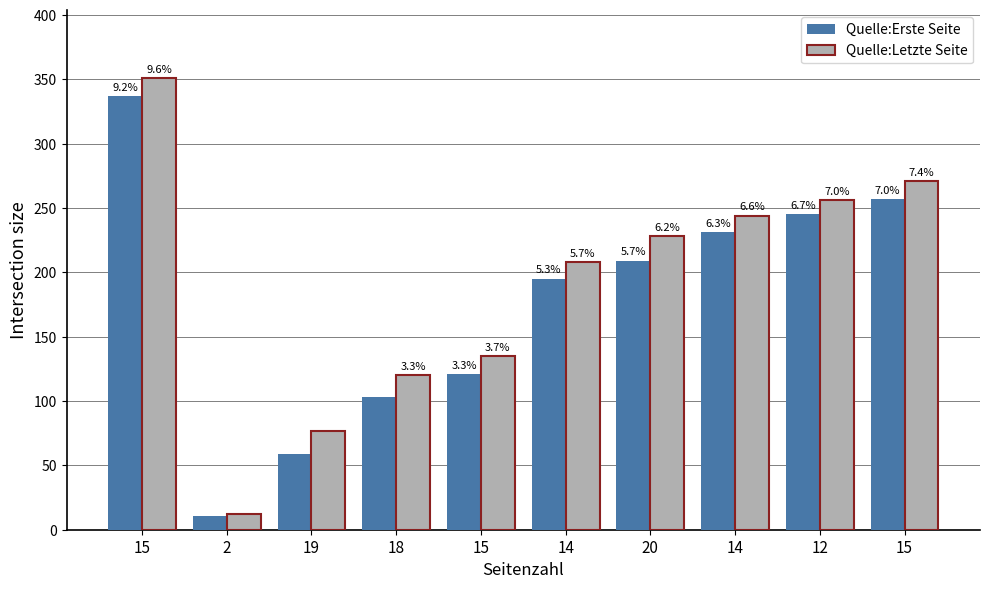

Which series has the largest range (max minus min)?

Quelle:Letzte Seite